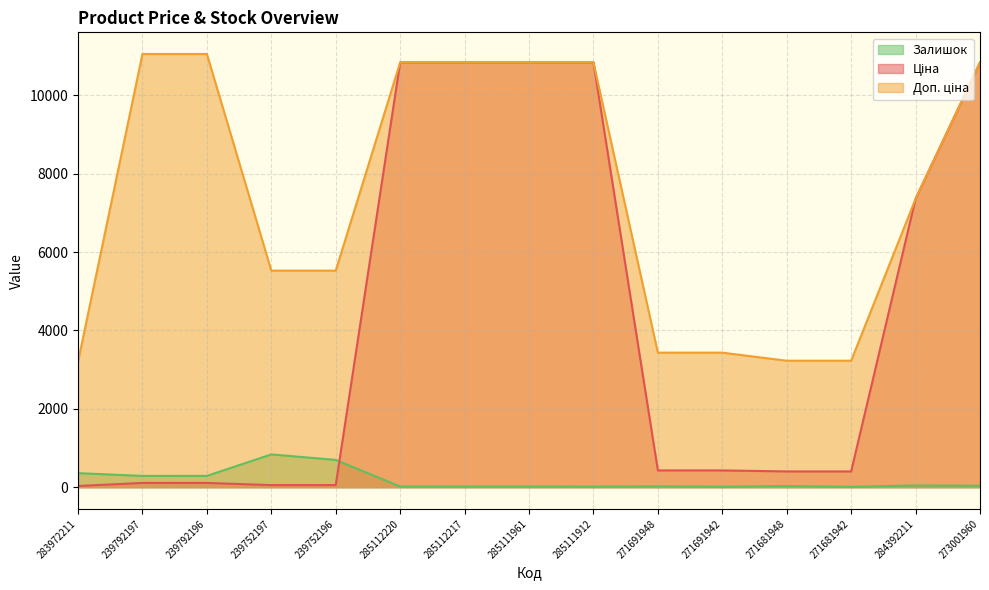

What is the difference between the highest and lowest values at 271681948?

3198.8